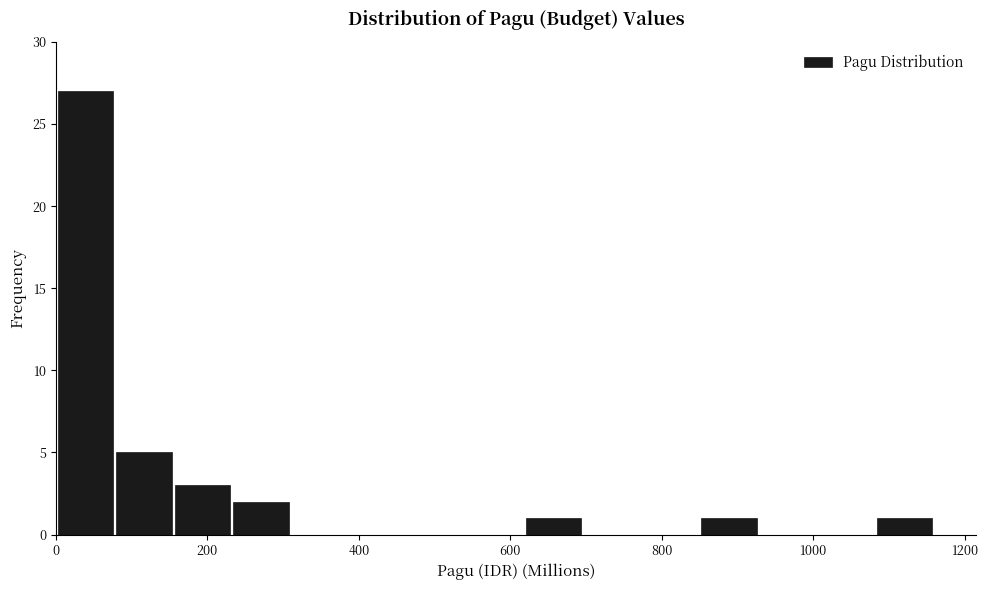

Around what value on the x-axis is the tallest bar? Give the approximate position of its centre, as read against the axis.

40